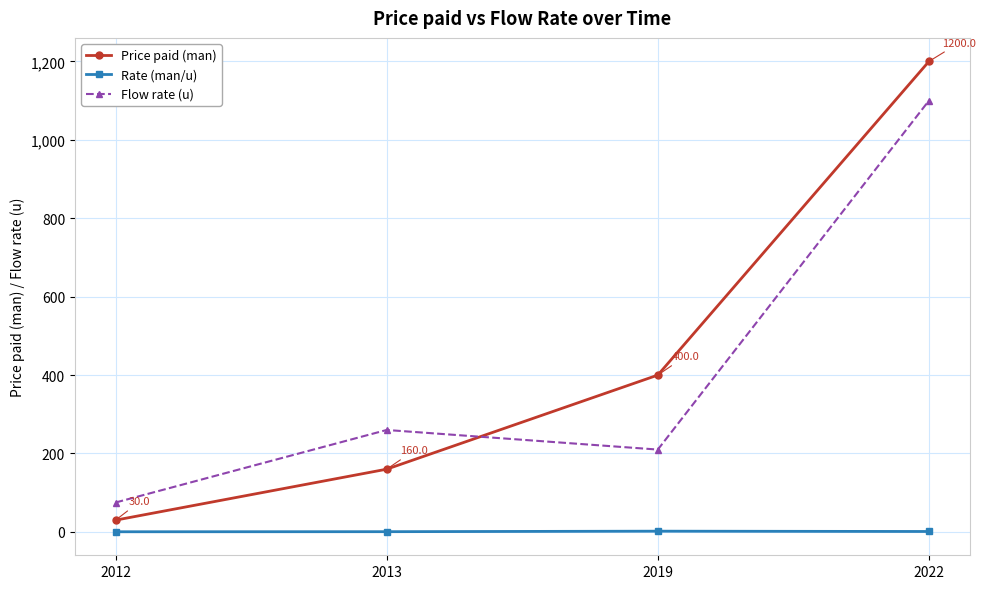

True or false: Price paid (man) and Rate (man/u) intersect in this chart.

False